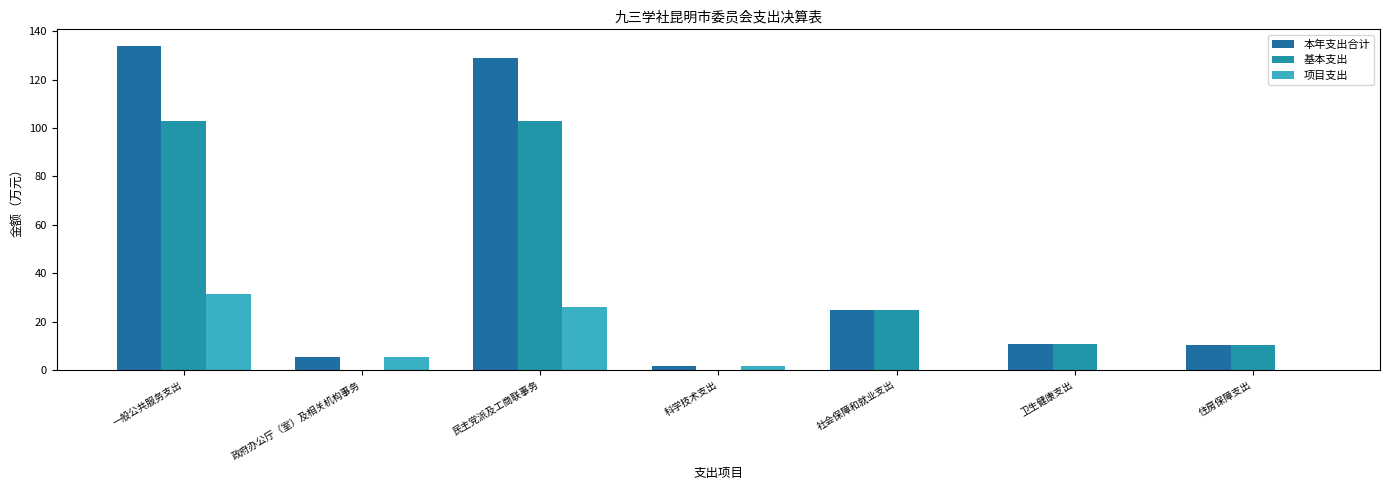

What is the sum of the 项目支出 values at 一般公共服务支出 and 住房保障支出?

31.2